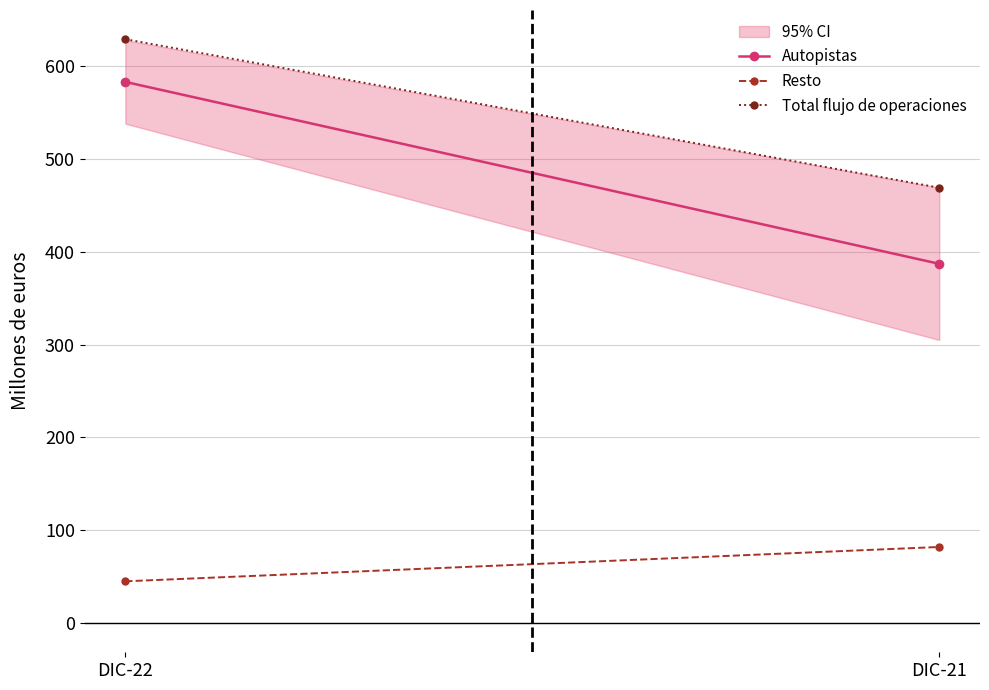

Reading left to right, what are all the values shown in this chart?

Autopistas: 583	387
Resto: 45	82
Total flujo de operaciones: 629	469